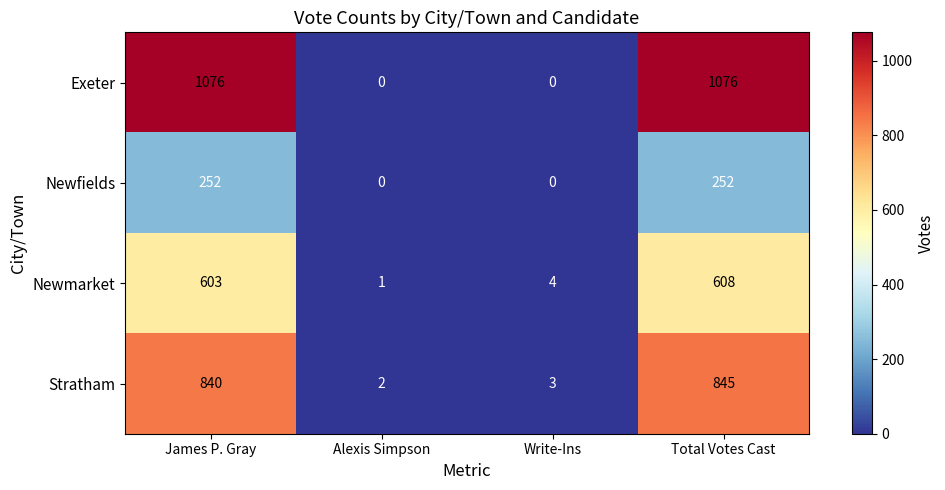

Reading left to right, extract all data points from this chart.

Exeter: 1076	0	0	1076
Newfields: 252	0	0	252
Newmarket: 603	1	4	608
Stratham: 840	2	3	845